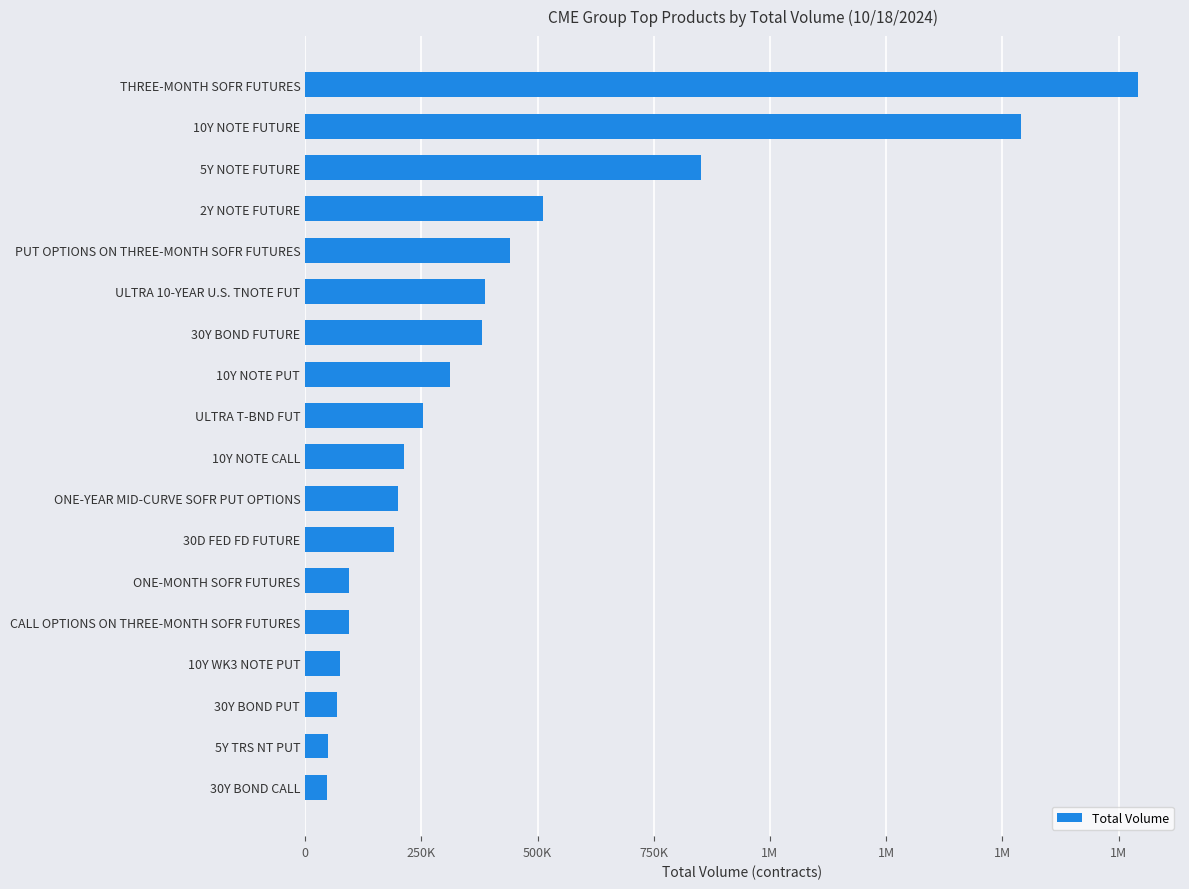

Are the bars horizontal?

Yes